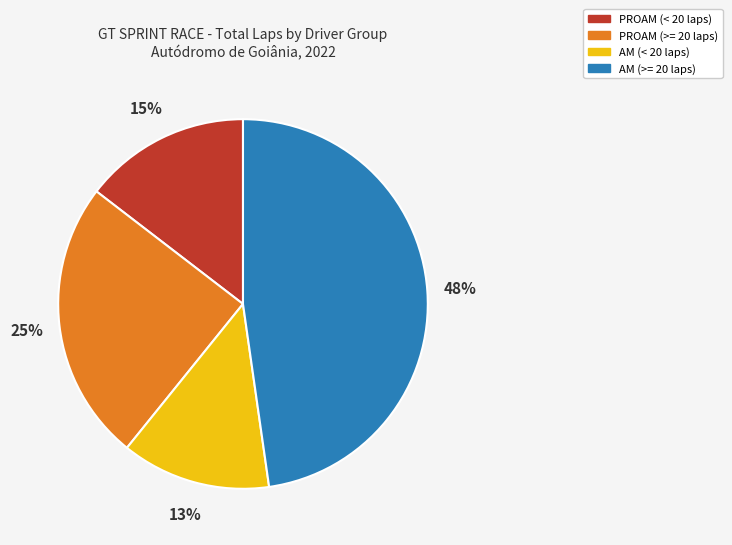

To the nearest percent, what is the difference between the largest and smallest slice percentages?

35%